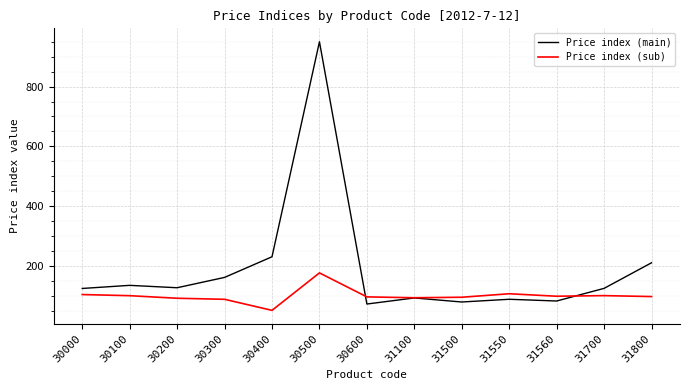

At which category does the chart reach its peak across all series?

30500